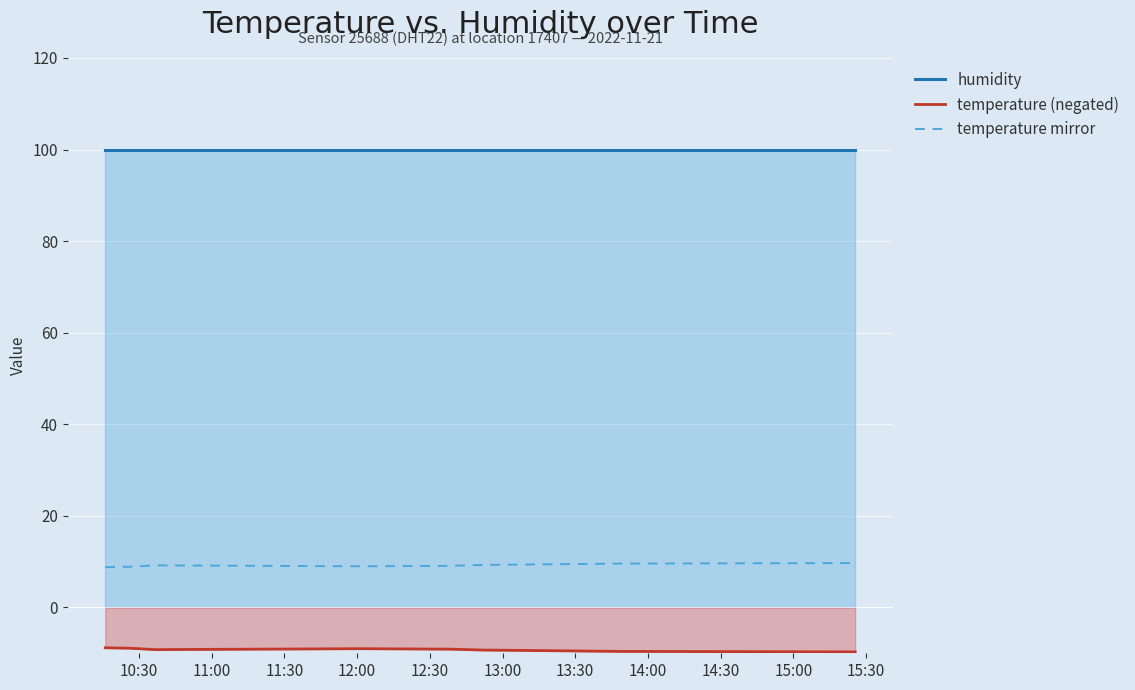

What is the minimum value shown in the chart?

-9.7